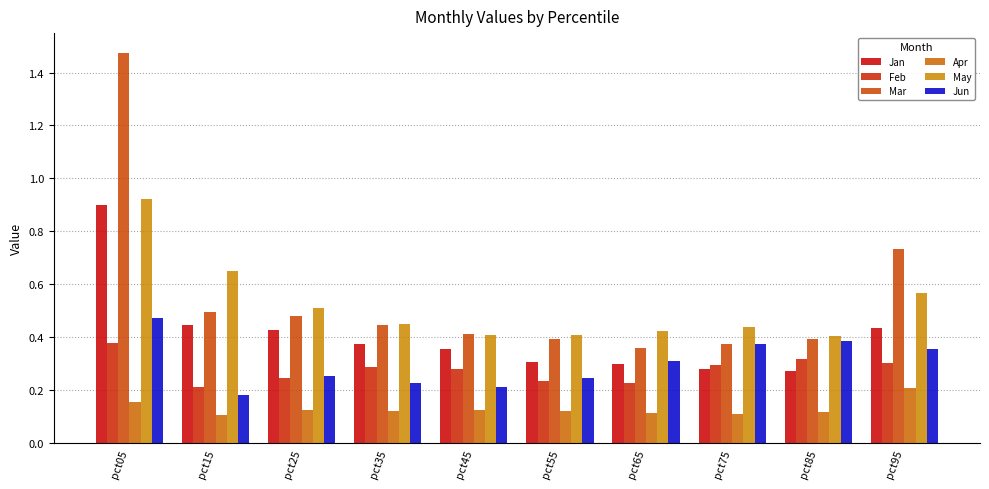

Reading left to right, what are all the values shown in this chart?

Jan: pct05=0.9	pct15=0.4	pct25=0.4	pct35=0.4	pct45=0.4	pct55=0.3	pct65=0.3	pct75=0.3	pct85=0.3	pct95=0.4
Feb: pct05=0.4	pct15=0.2	pct25=0.2	pct35=0.3	pct45=0.3	pct55=0.2	pct65=0.2	pct75=0.3	pct85=0.3	pct95=0.3
Mar: pct05=1.5	pct15=0.5	pct25=0.5	pct35=0.4	pct45=0.4	pct55=0.4	pct65=0.4	pct75=0.4	pct85=0.4	pct95=0.7
Apr: pct05=0.2	pct15=0.1	pct25=0.1	pct35=0.1	pct45=0.1	pct55=0.1	pct65=0.1	pct75=0.1	pct85=0.1	pct95=0.2
May: pct05=0.9	pct15=0.7	pct25=0.5	pct35=0.4	pct45=0.4	pct55=0.4	pct65=0.4	pct75=0.4	pct85=0.4	pct95=0.6
Jun: pct05=0.5	pct15=0.2	pct25=0.3	pct35=0.2	pct45=0.2	pct55=0.2	pct65=0.3	pct75=0.4	pct85=0.4	pct95=0.4